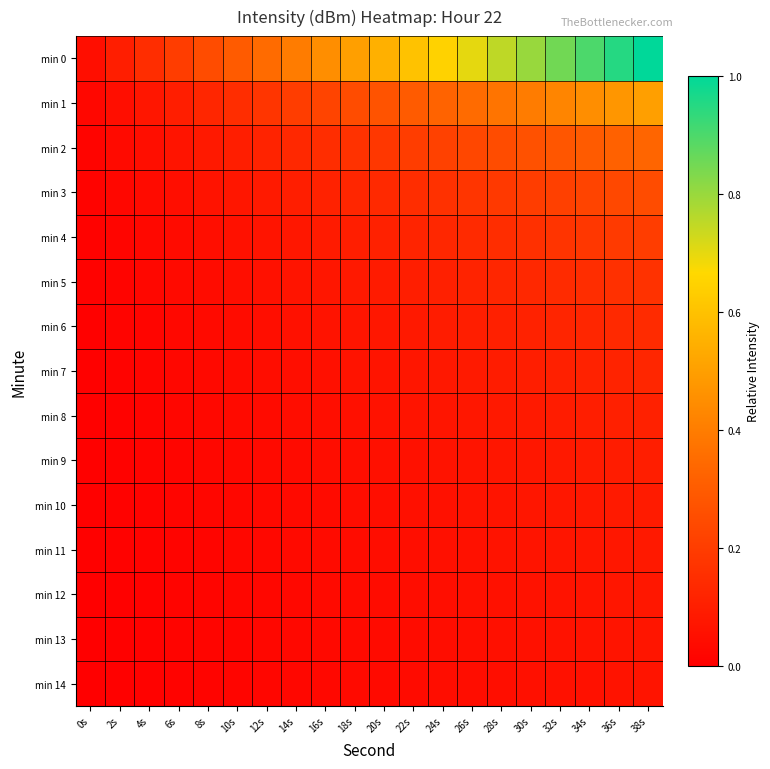

Count the number of categories in the chart.

20